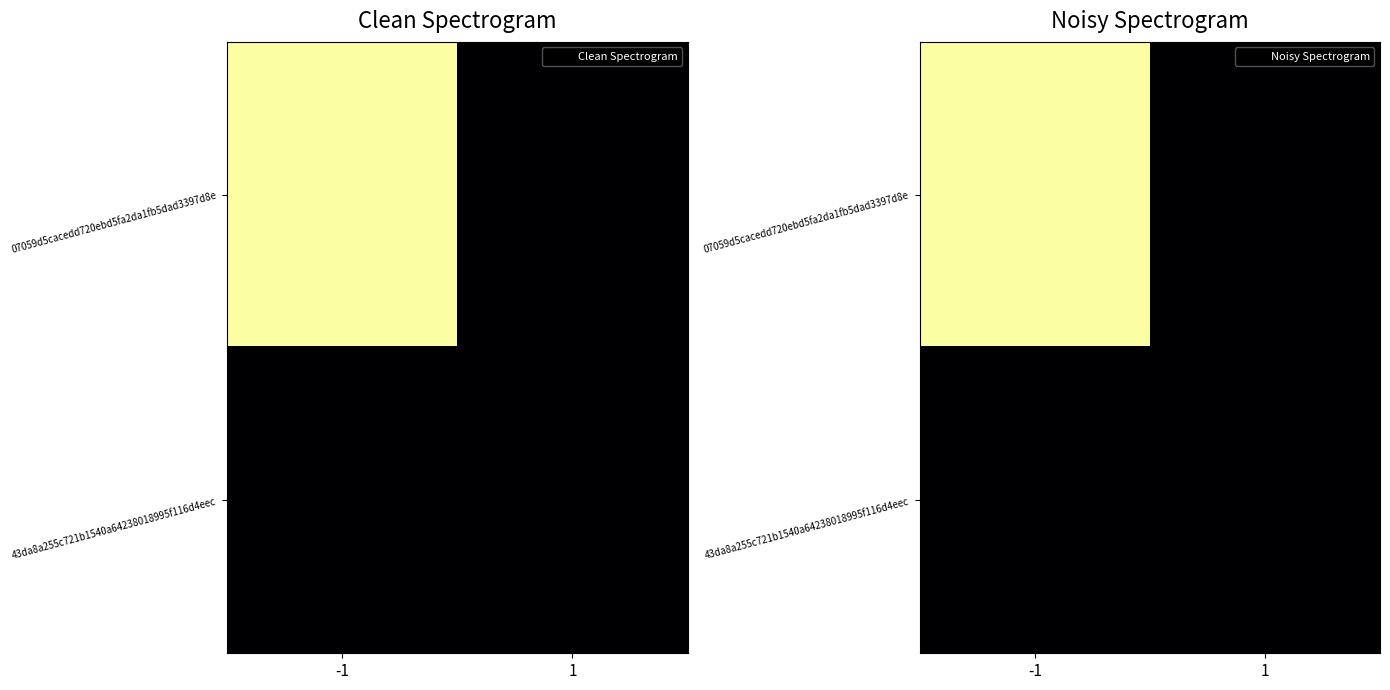

Which has a higher value, -1 or 1?

-1